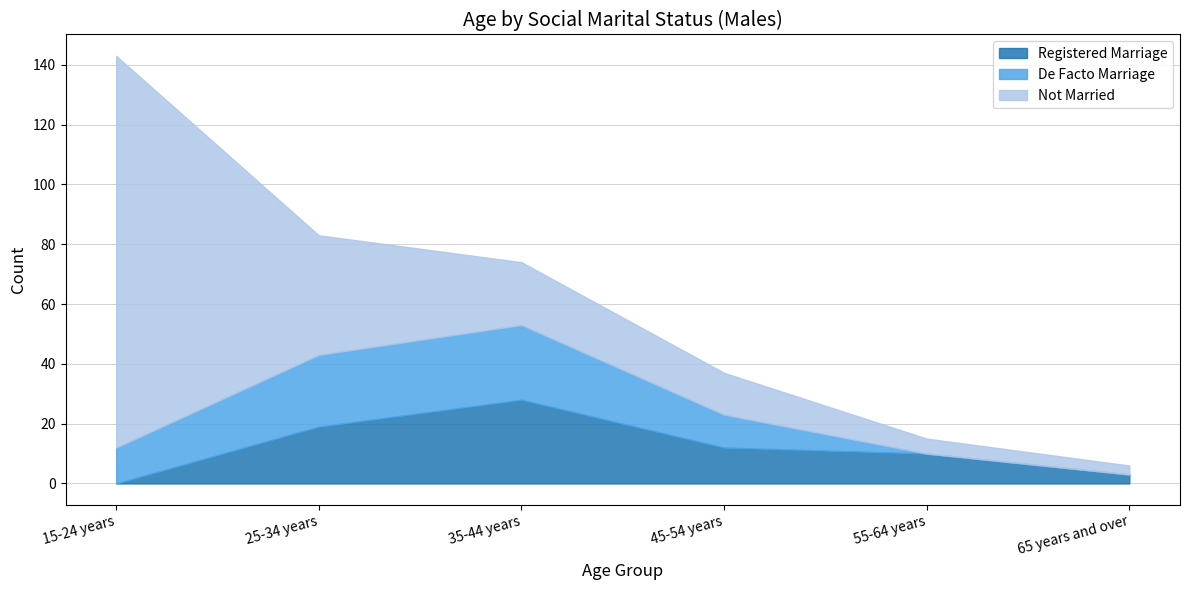

What position from the right is 45-54 years?

3